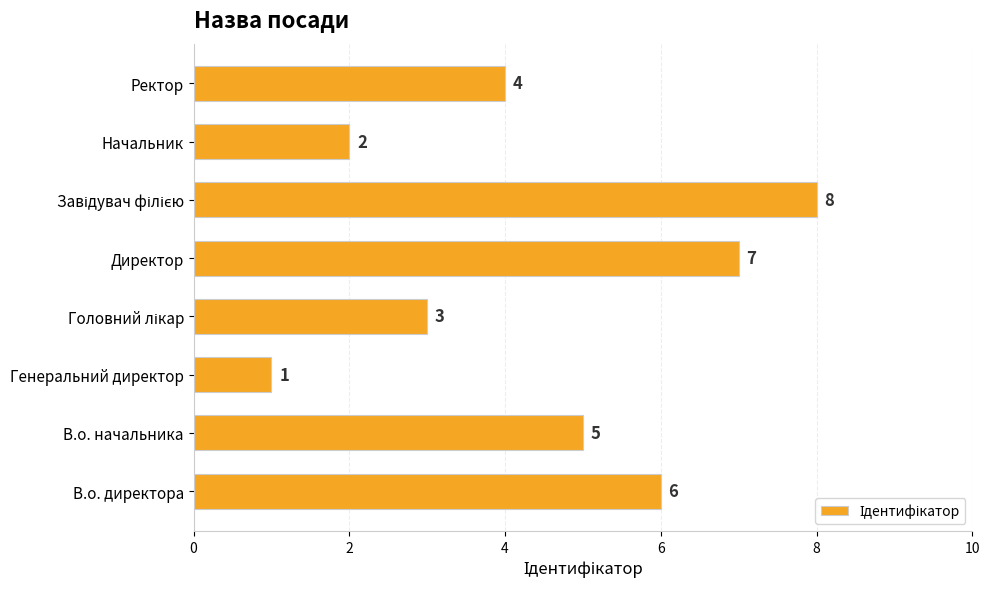

Which has a higher value, Директор or Ректор?

Директор